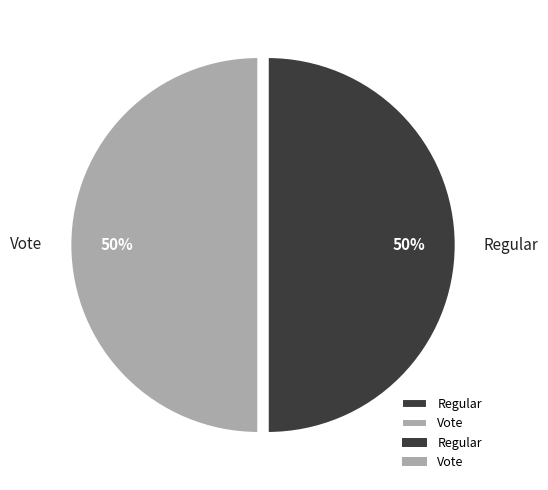

How many slices are in this pie chart?

2